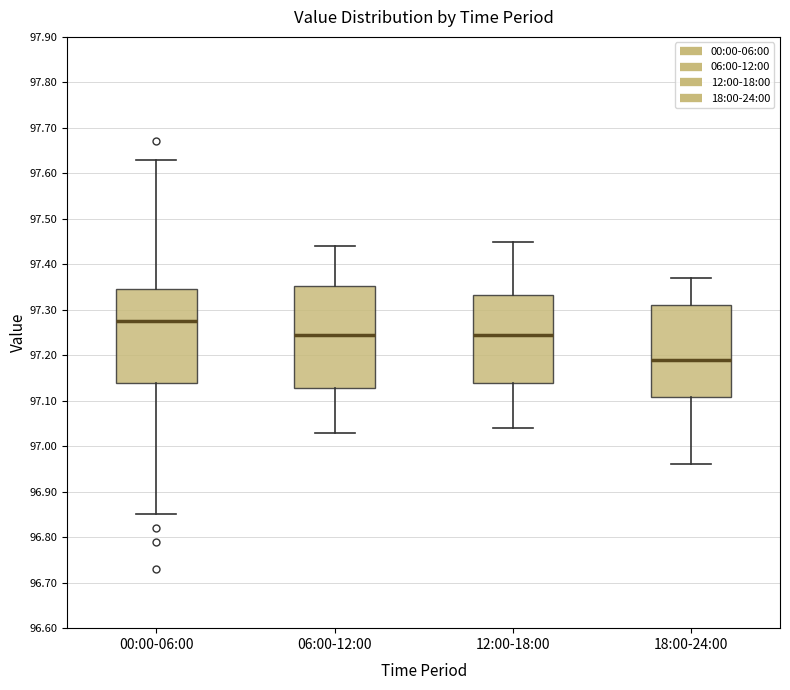

Reading left to right, transcribe this box plot: for each box, give where its median line is, the range the box spans, and where its two whiskers end, as read against the y-axis. The values are not printed on the chart, so give them approximately, as read against the axis.

00:00-06:00: median 97.28, box 97.14 to 97.35, whiskers 96.85 to 97.63
06:00-12:00: median 97.25, box 97.13 to 97.35, whiskers 97.03 to 97.44
12:00-18:00: median 97.25, box 97.14 to 97.33, whiskers 97.04 to 97.45
18:00-24:00: median 97.19, box 97.11 to 97.31, whiskers 96.96 to 97.37